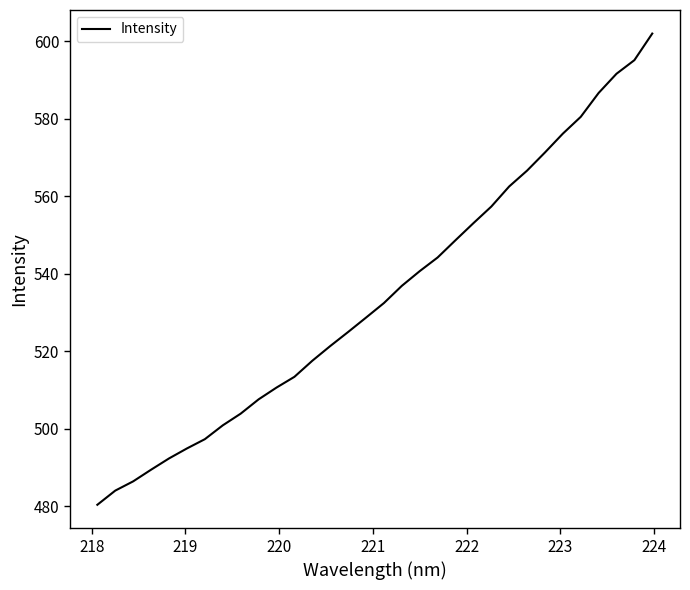

What is the difference between the maximum and minimum values?

121.7